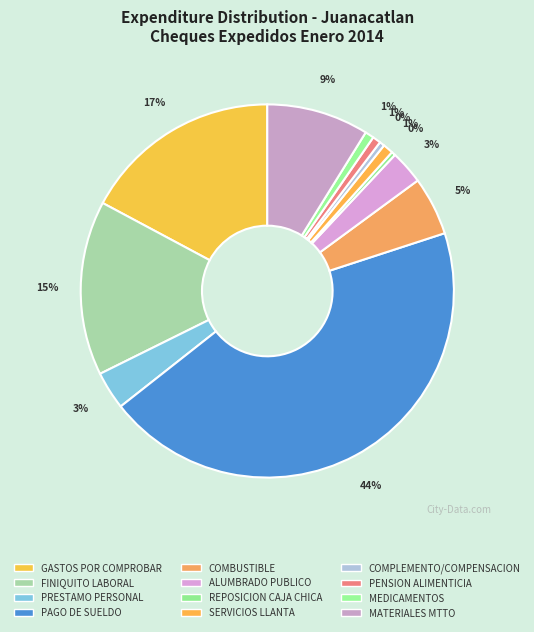

What percentage do PRESTAMO PERSONAL and COMBUSTIBLE together represent?

8.4%